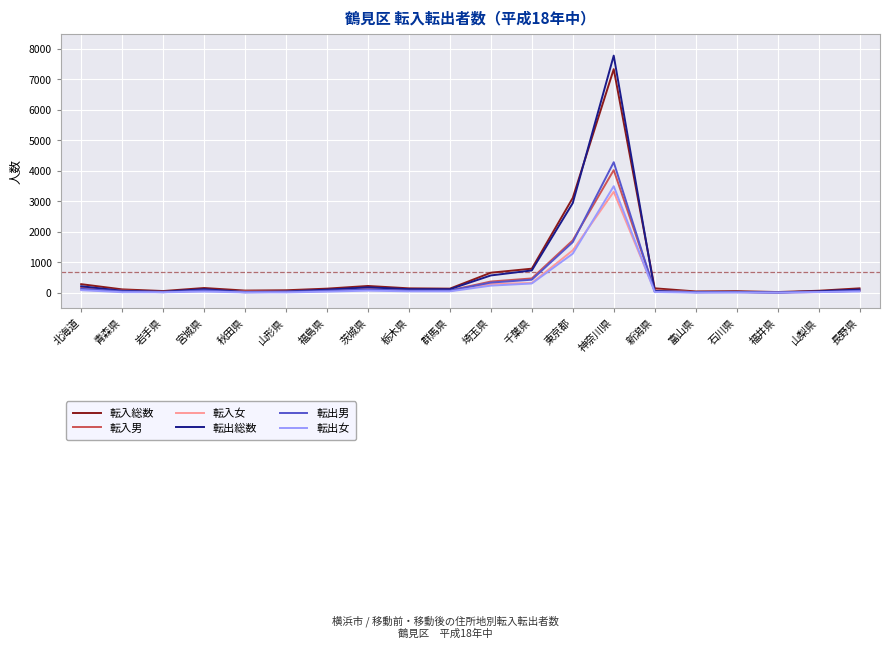

What is the total value across all series at 埼玉県?

2452